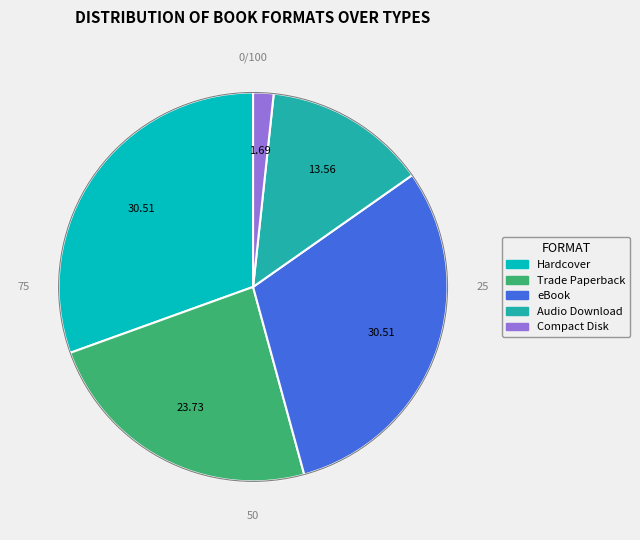

Is the sum of eBook and Trade Paperback greater than half?

Yes